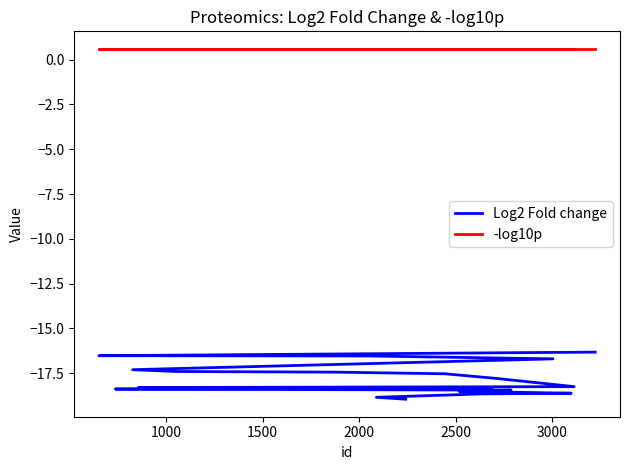

Rank the series by their maximum value, from lowest to highest.

Log2 Fold change, -log10p